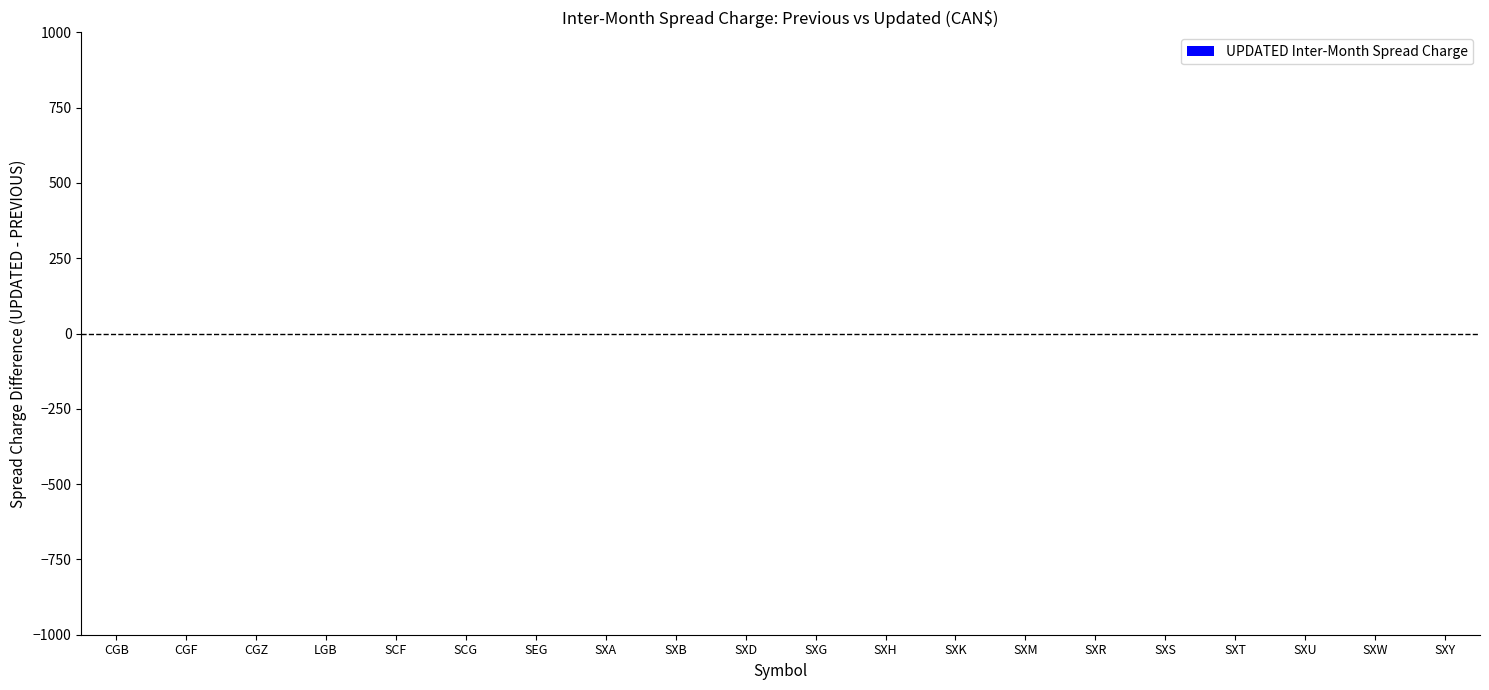

Rank the categories by value from lowest to highest.

SXA, SXB, SXD, SXG, SXH, SXK, SXR, SXS, SXT, SXU, SXW, SXY, SEG, SXM, SCF, SCG, CGZ, CGB, CGF, LGB